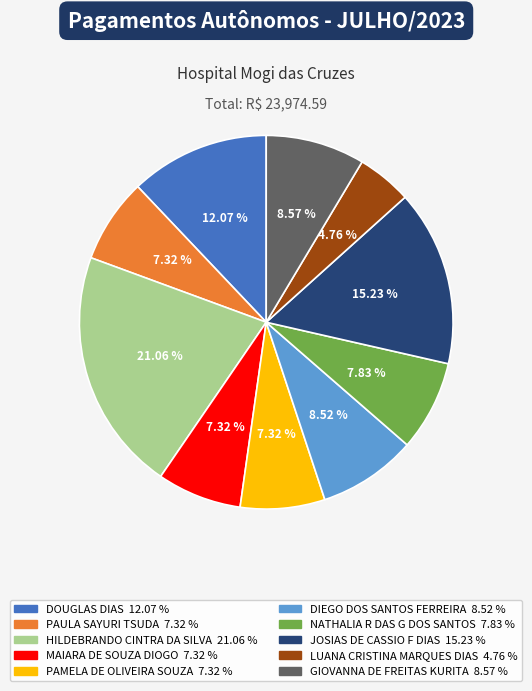

Is LUANA CRISTINA MARQUES DIAS the majority of the pie?

No